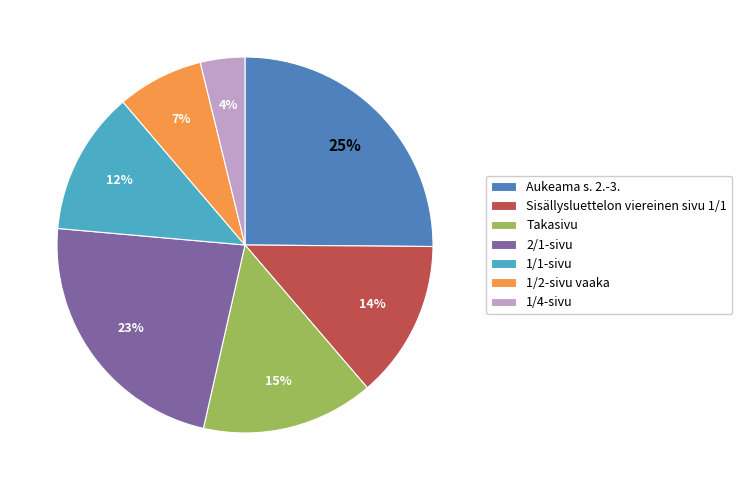

What is the largest slice in the pie chart?

Aukeama s. 2.-3.